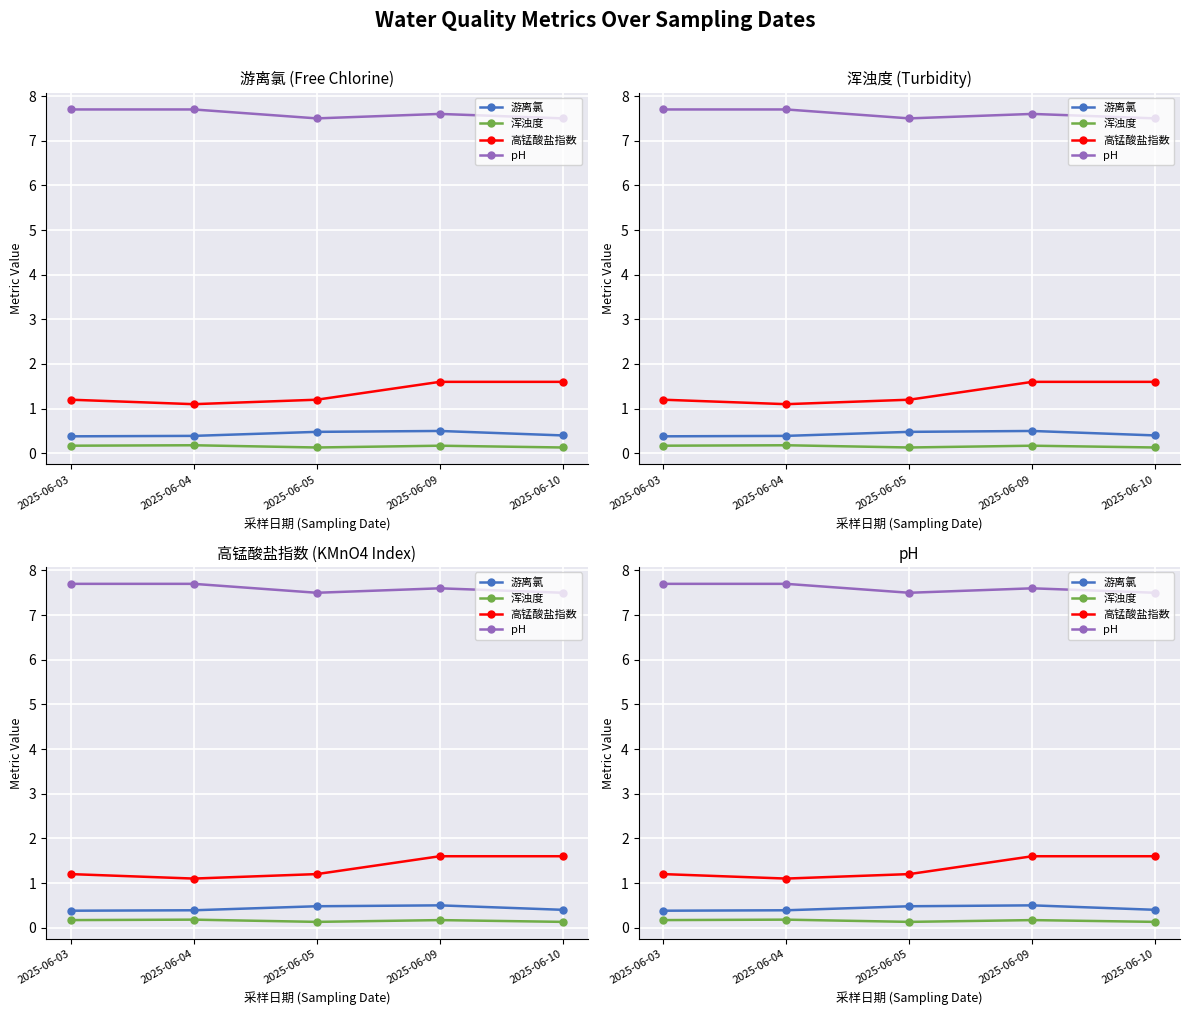

List the labels in order of 浑浊度 value, smallest first.

2025-06-05, 2025-06-10, 2025-06-03, 2025-06-09, 2025-06-04